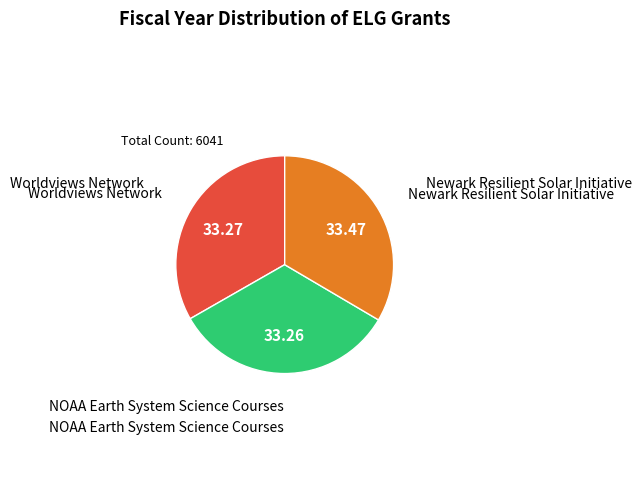

Is there any slice that represents more than half of the pie?

No